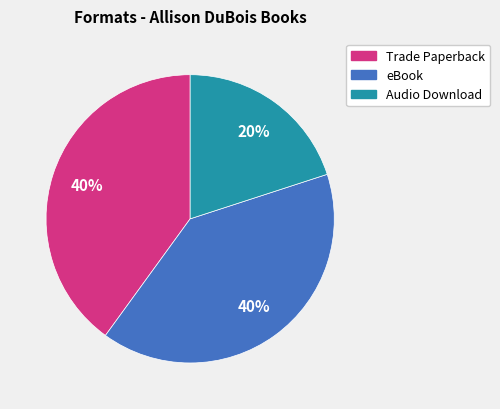

Is there any slice that represents more than half of the pie?

No